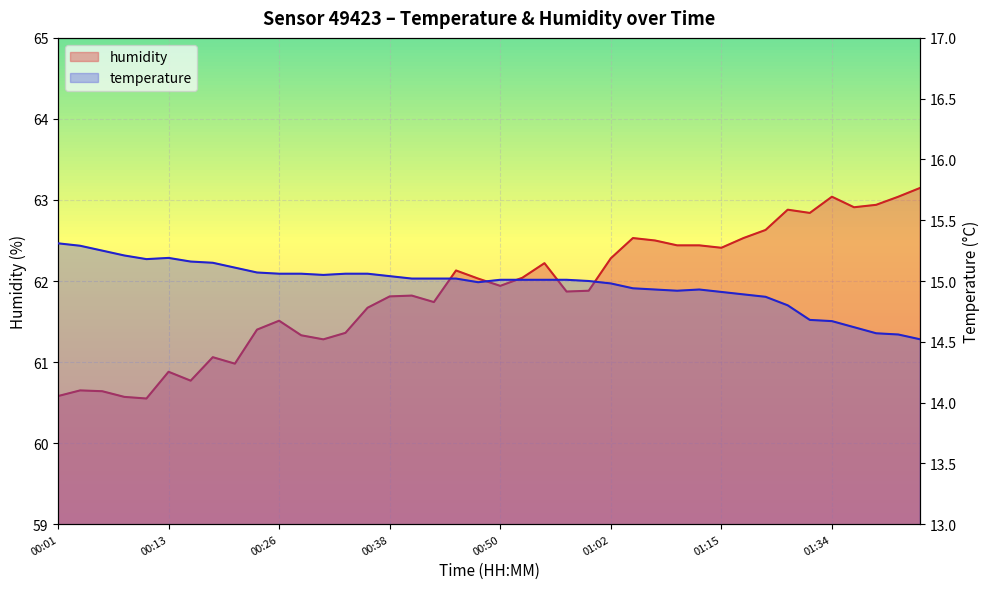

The value of temperature at 00:50 is 15.0. True or false?

True